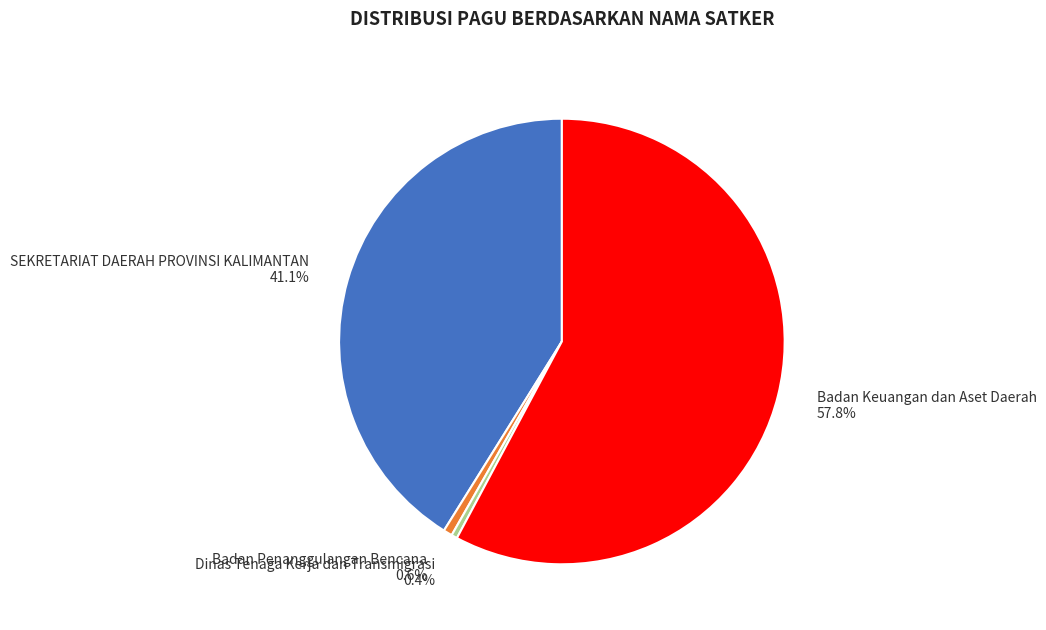

Which has a higher value, Badan Penanggulangan Bencana 0.6% or Badan Keuangan dan Aset Daerah 57.8%?

Badan Keuangan dan Aset Daerah 57.8%